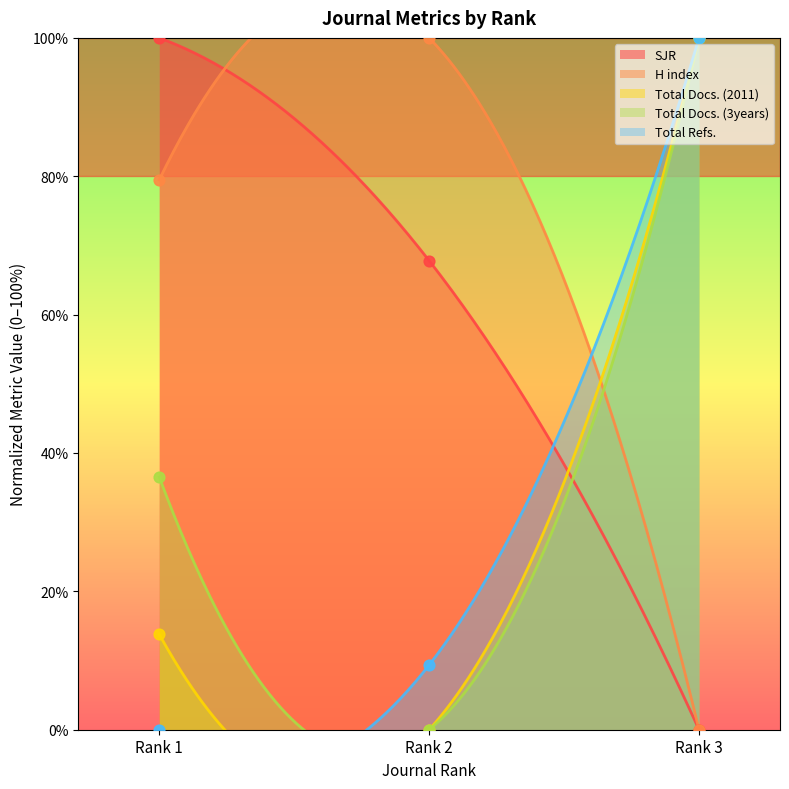

What are all the series names shown in the legend?

SJR, H index, Total Docs. (2011), Total Docs. (3years), Total Refs.